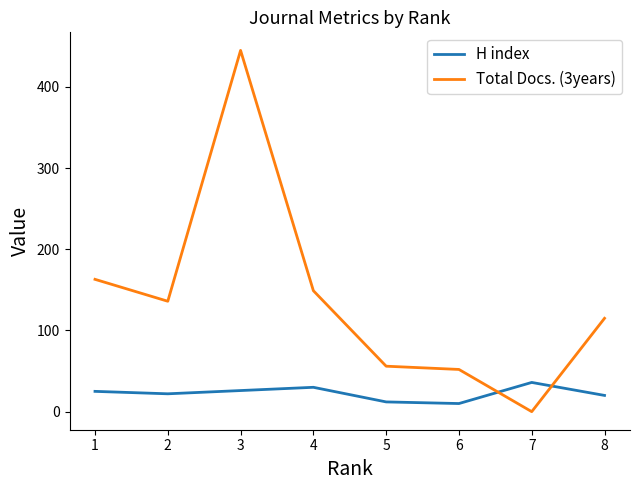

True or false: H index and Total Docs. (3years) cross at least once.

True